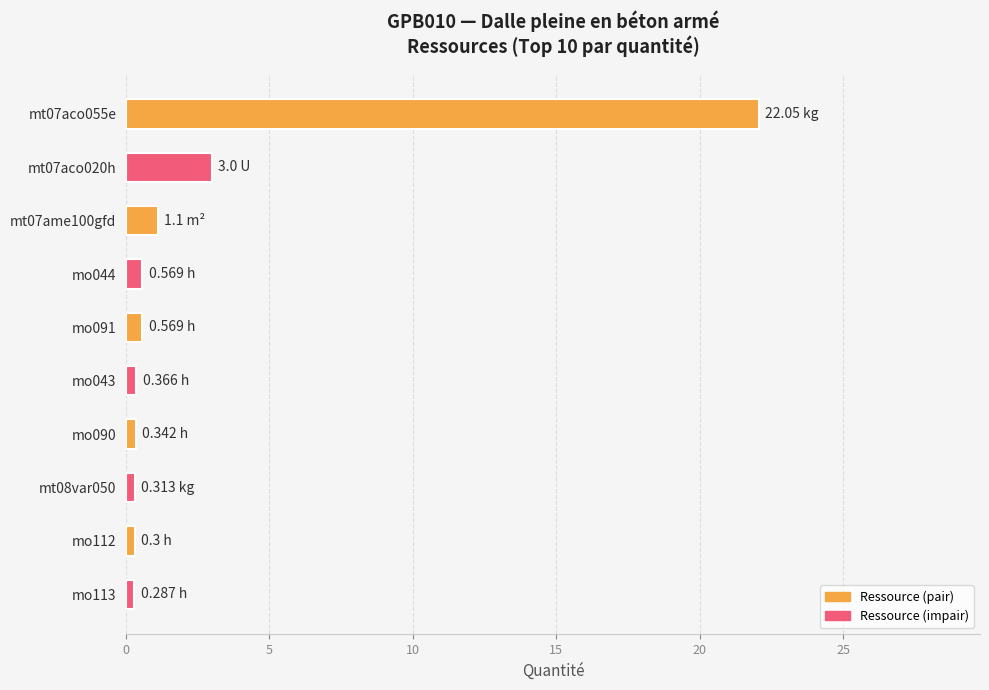

What is the average value?

2.9